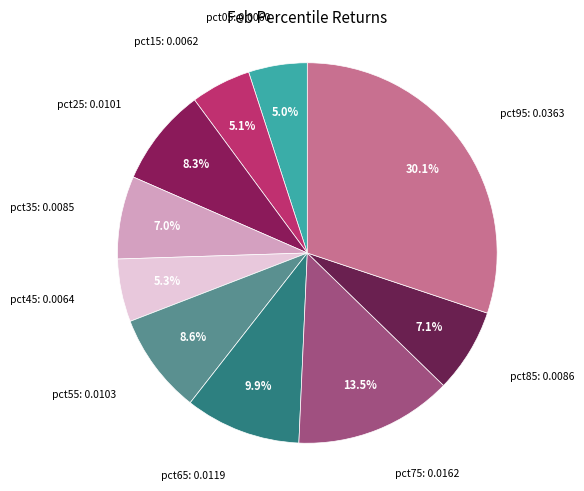

The pct25 slice represents 20% of the pie. True or false?

False